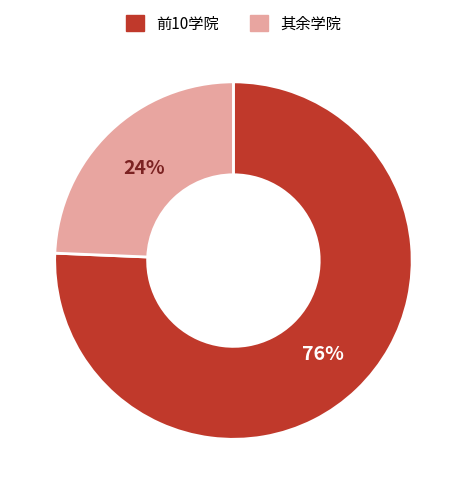

Rank the categories by value from lowest to highest.

其余学院, 前10学院